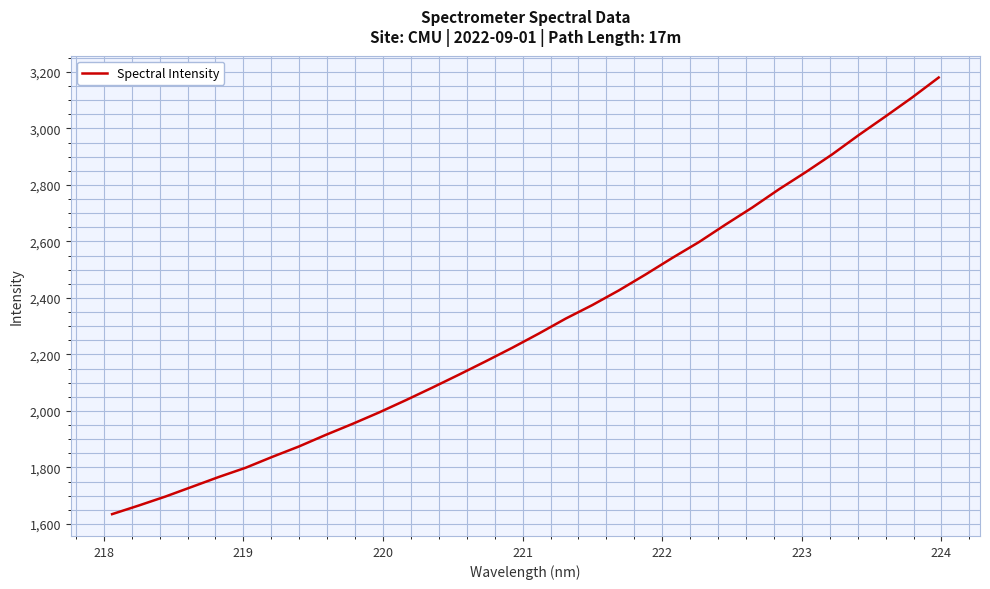

What is the greatest value displayed?

3180.0